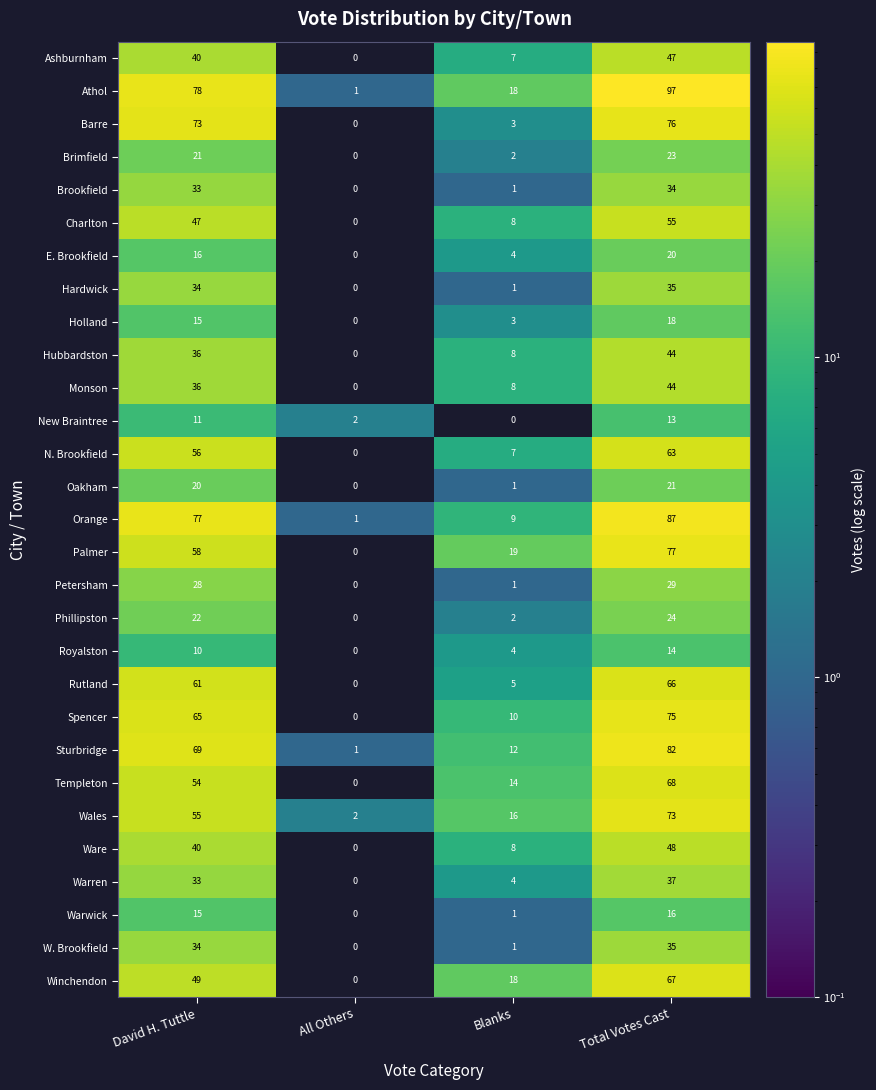

At how many categories does at least one series exceed 9?

3